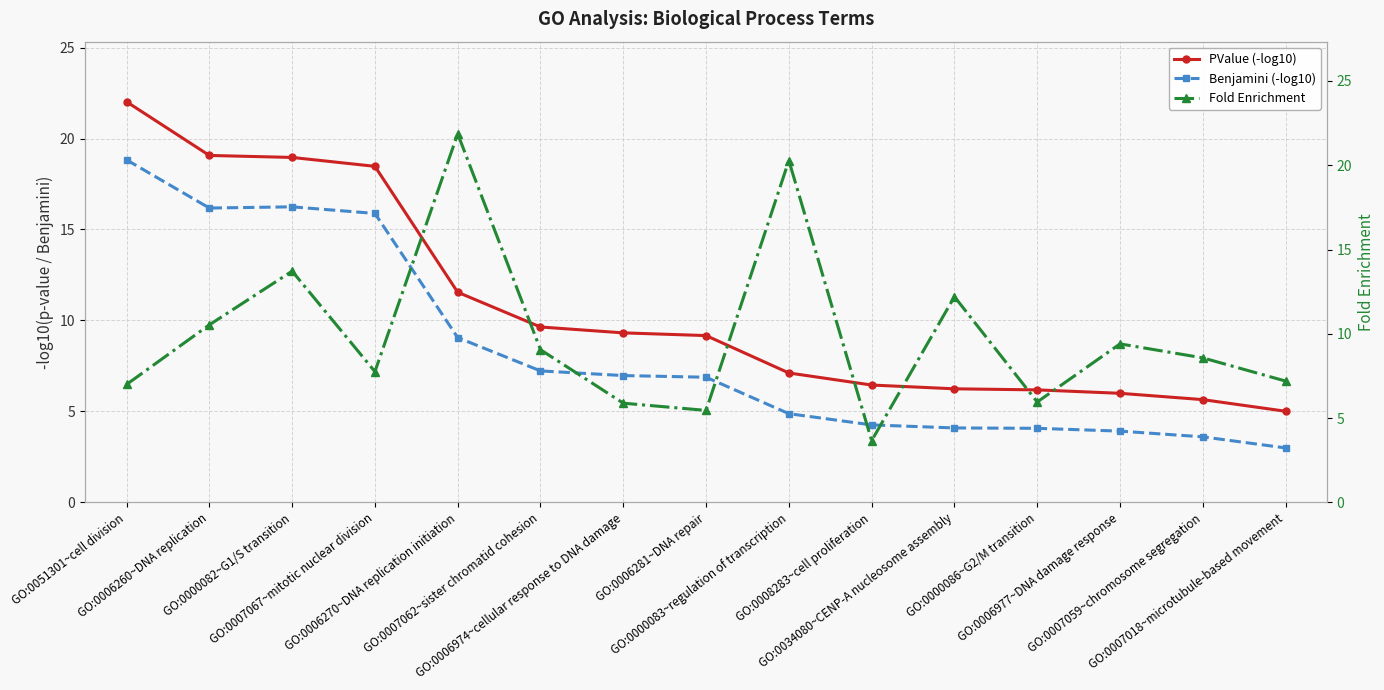

Which series changed the most between GO:0051301~cell division and GO:0007059~chromosome segregation?

PValue (-log10)